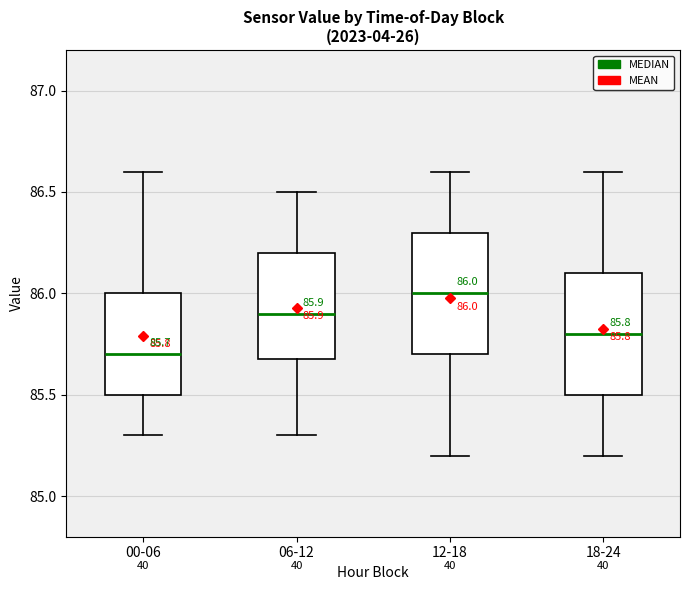

Which box's median line is the lowest?

00-06